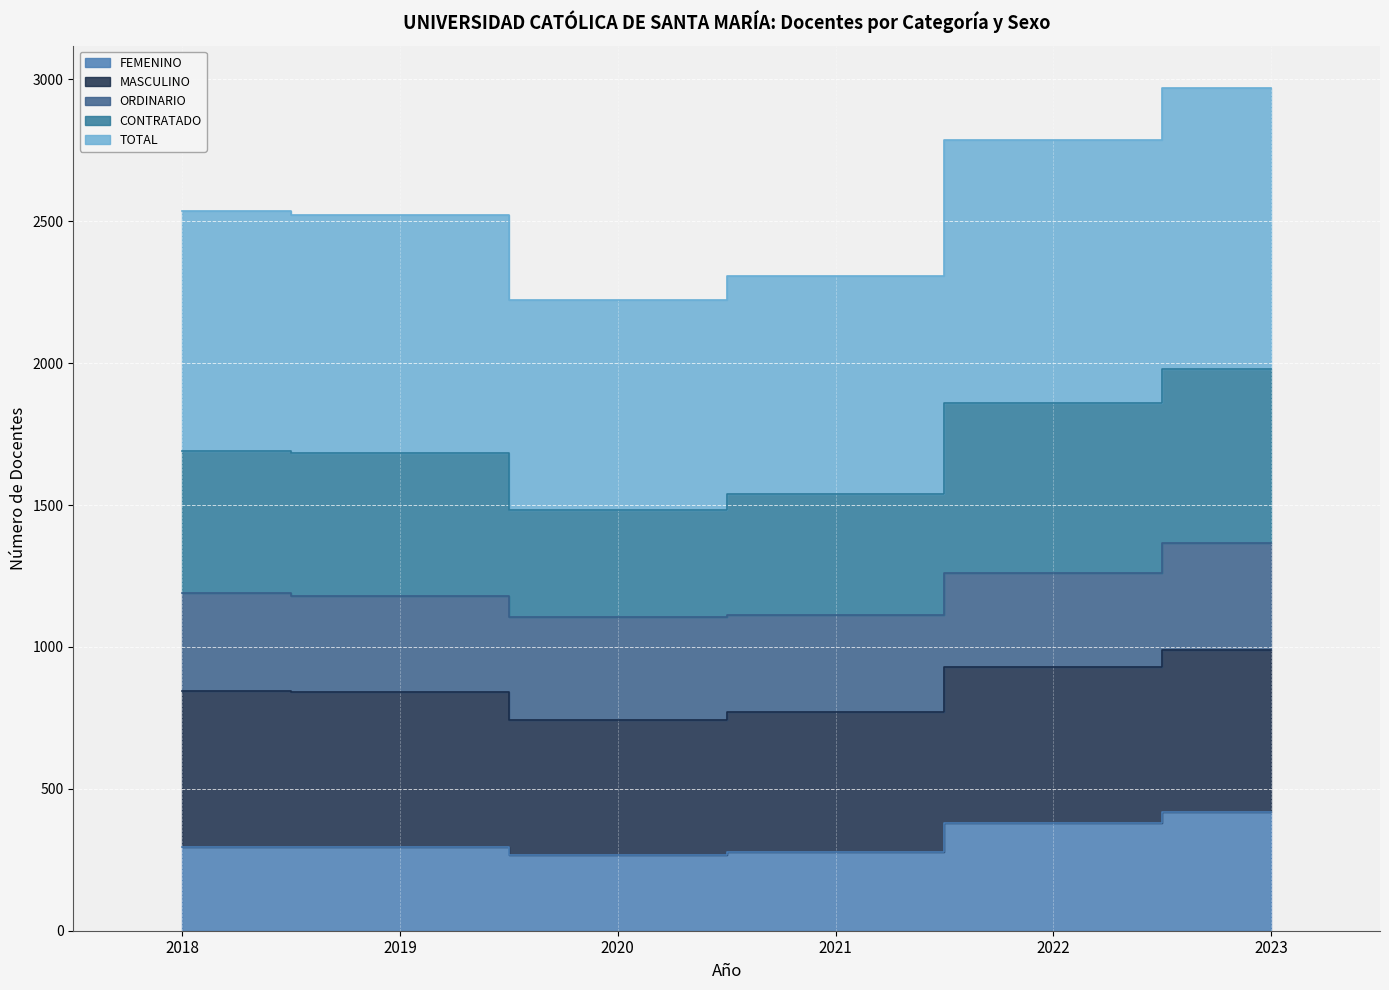

Is the value of CONTRATADO at 2023 greater than the value of FEMENINO at 2023?

Yes